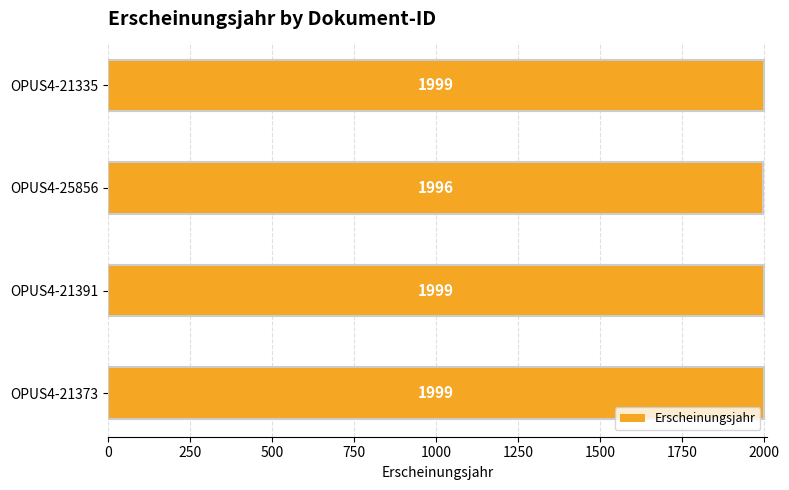

Approximately how many times larger is the value at OPUS4-21335 compared to OPUS4-21391?

1.0